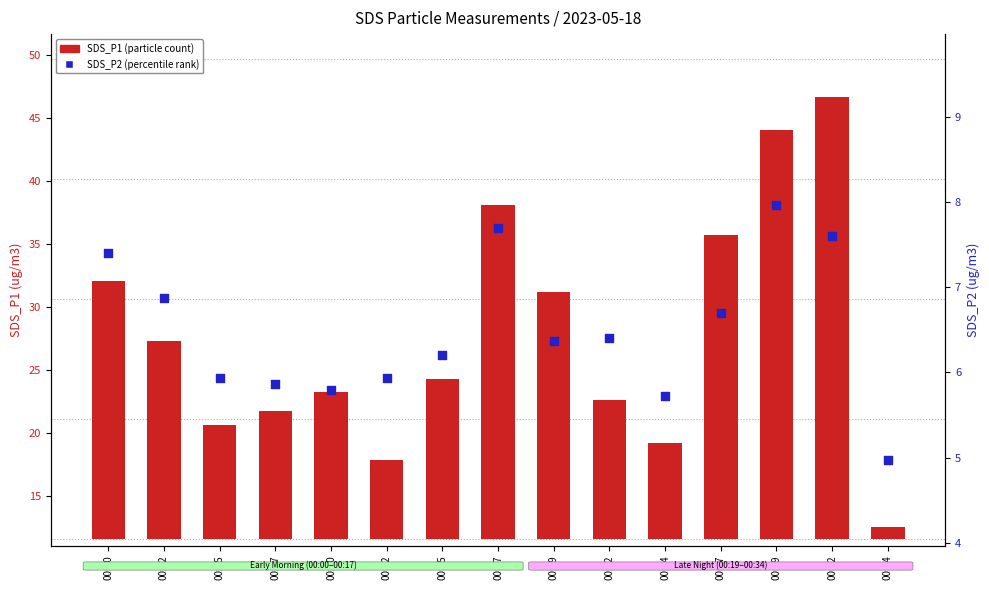

Which series reaches the minimum Y coordinate?

SDS_P1 (particle count)